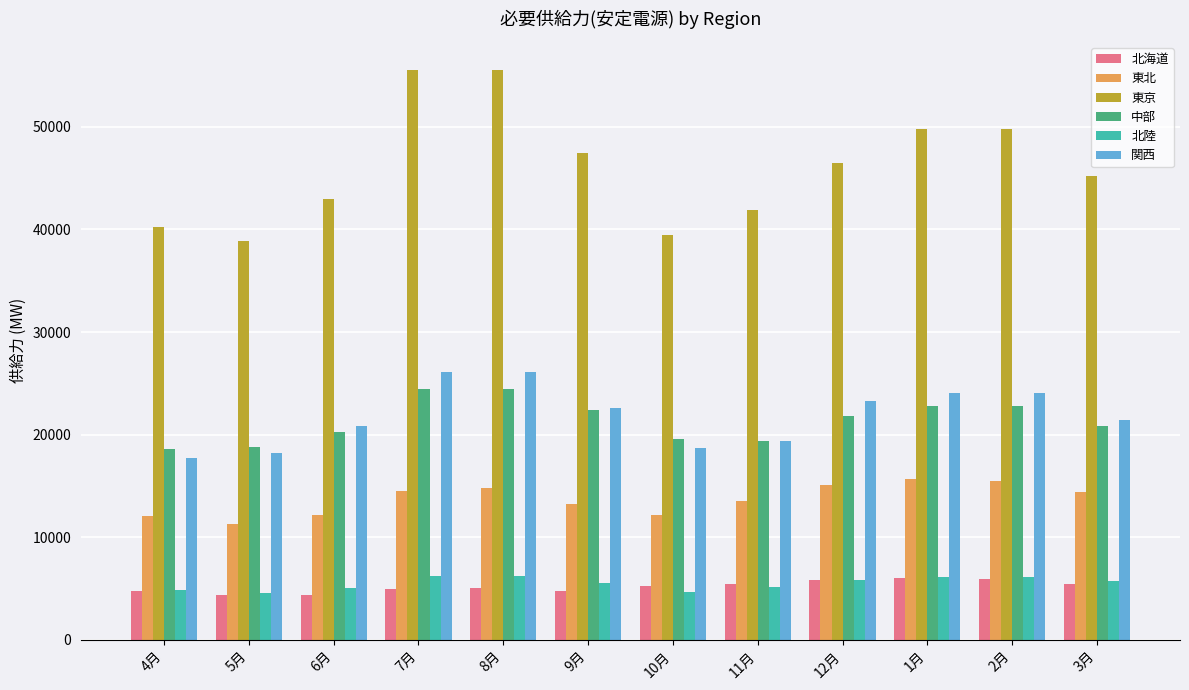

How many bars are there in total?

72